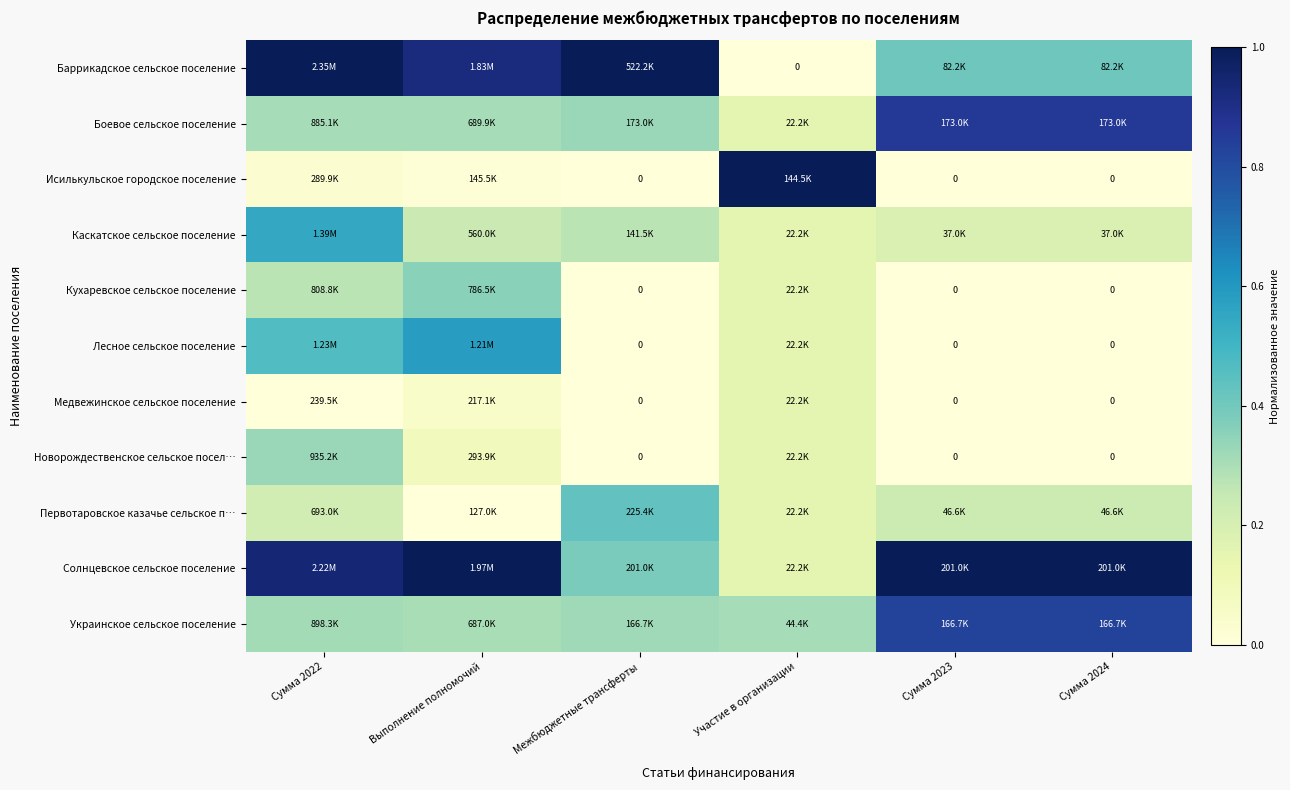

Which series has the largest range (max minus min)?

Баррикадское сельское поселение